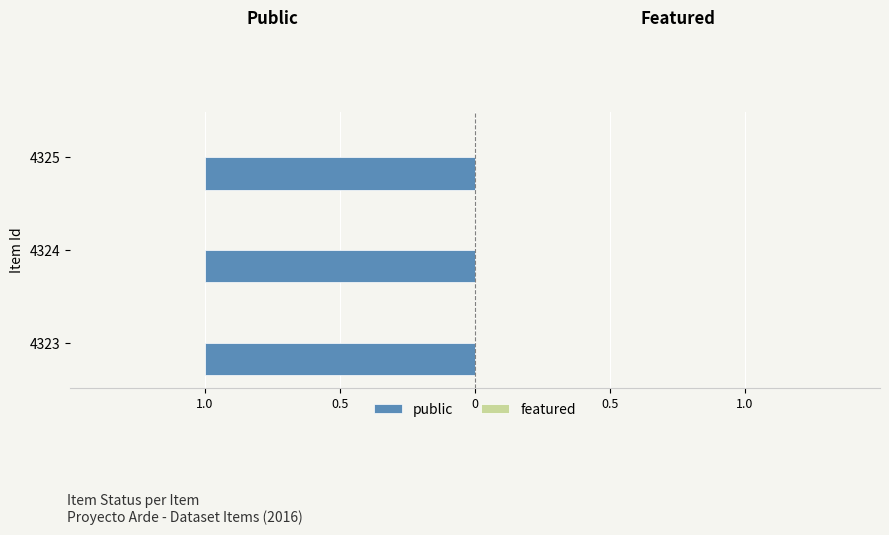

Reading right to left, extract all data points from this chart.

public: 4325=1	4324=1	4323=1
featured: 4325=0	4324=0	4323=0